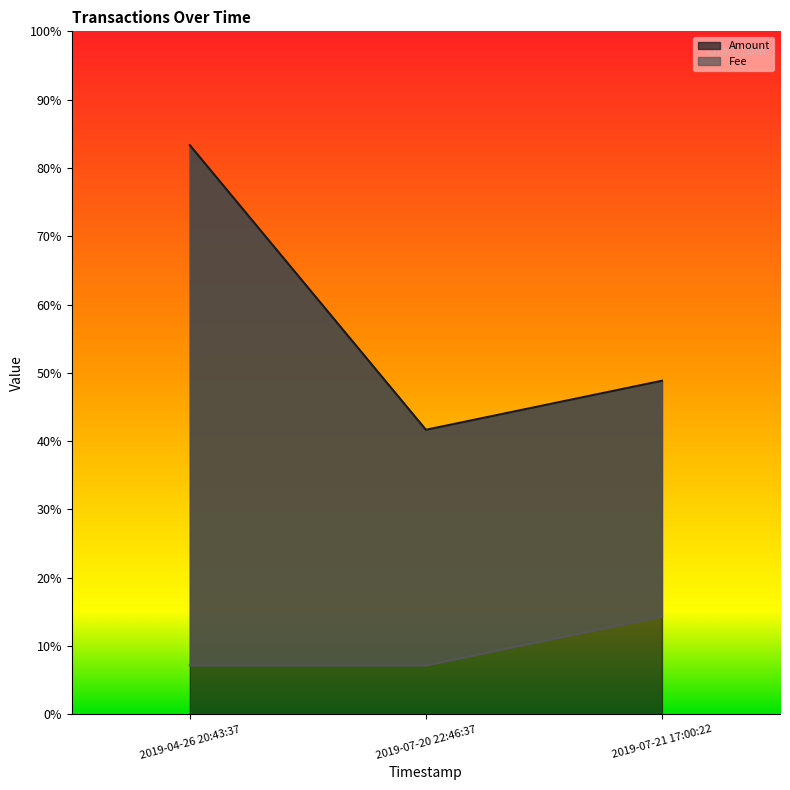

Which category has the lowest value in the Amount series?

2019-07-20 22:46:37